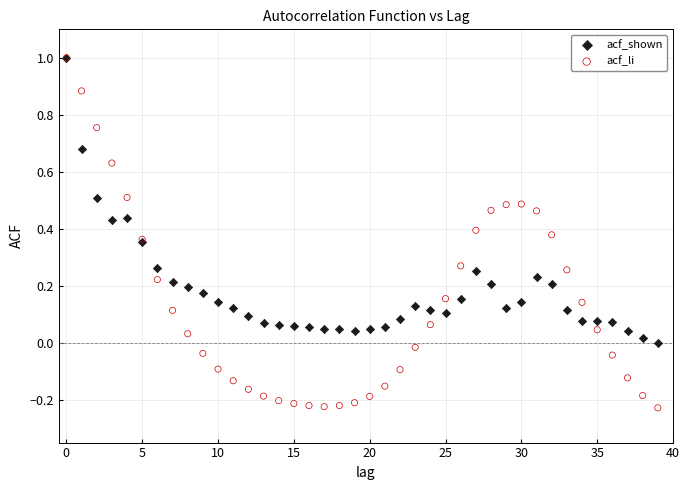

What are all the series names shown in the legend?

acf_shown, acf_li